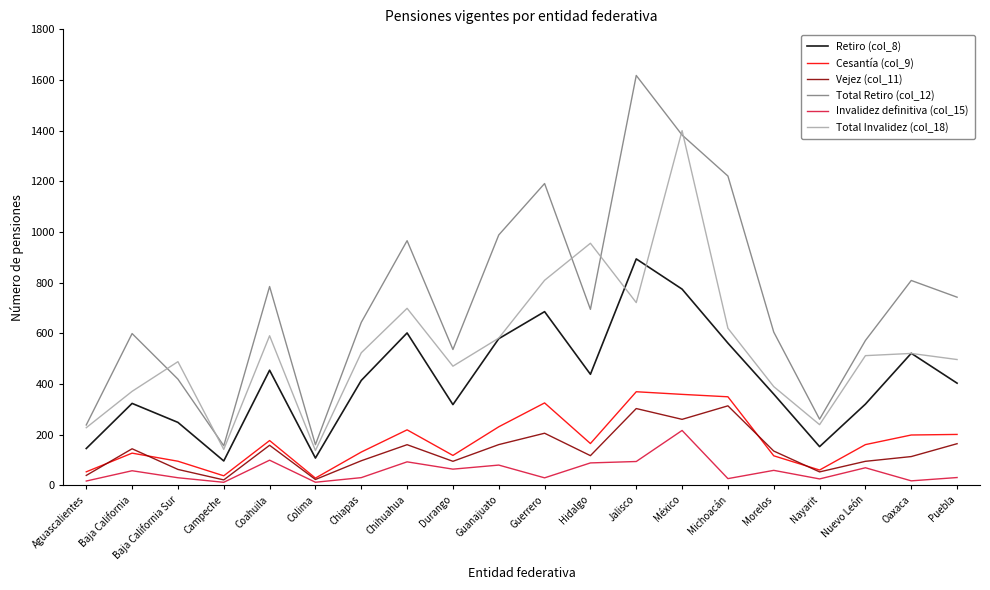

True or false: Total Retiro (col_12) and Vejez (col_11) intersect in this chart.

False